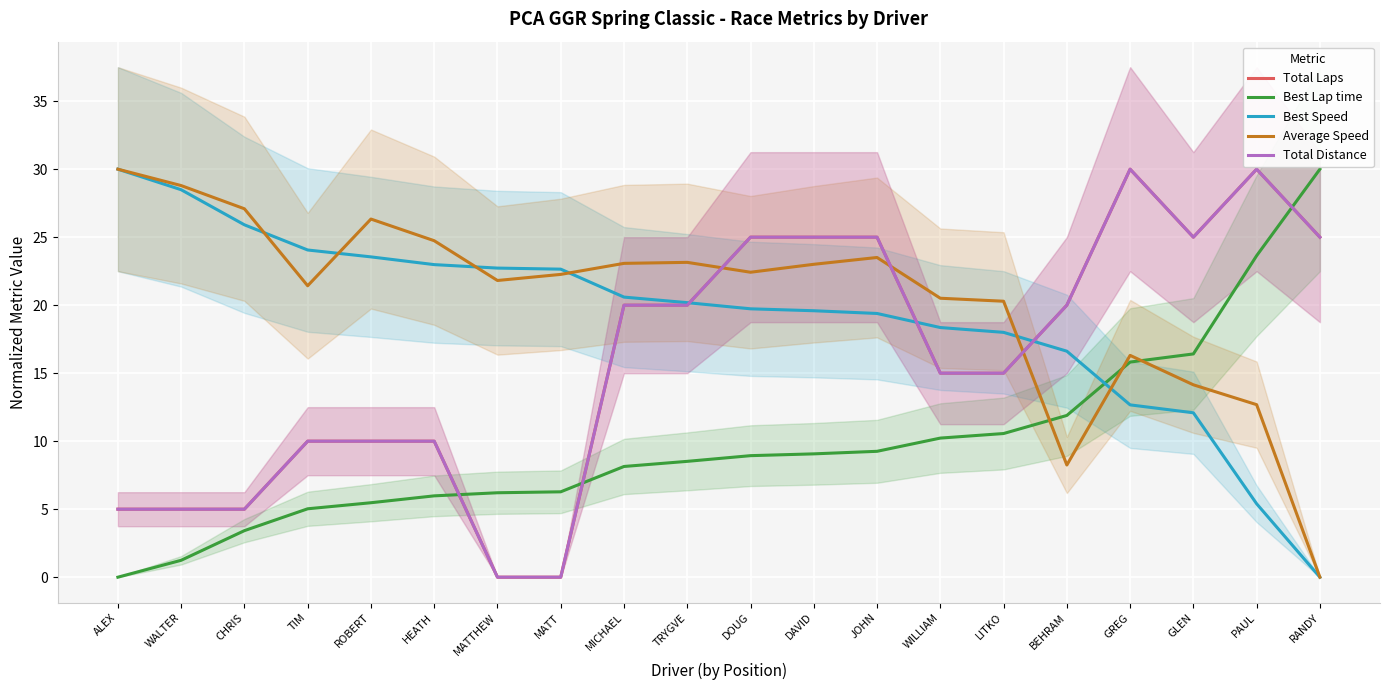

What is the average value of the Total Laps series?

16.0